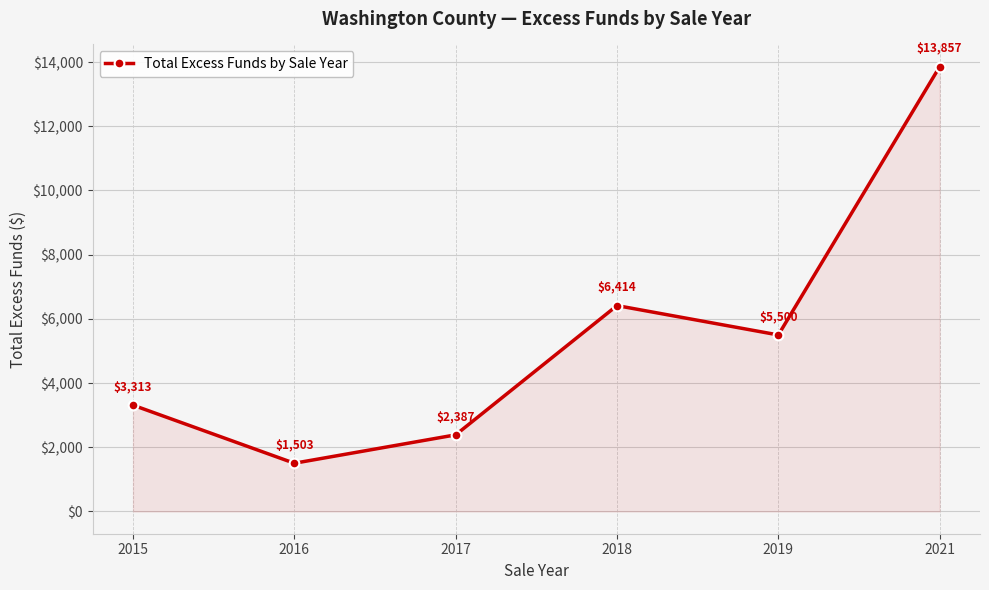

List the labels in order of value, smallest first.

2016, 2017, 2015, 2019, 2018, 2021